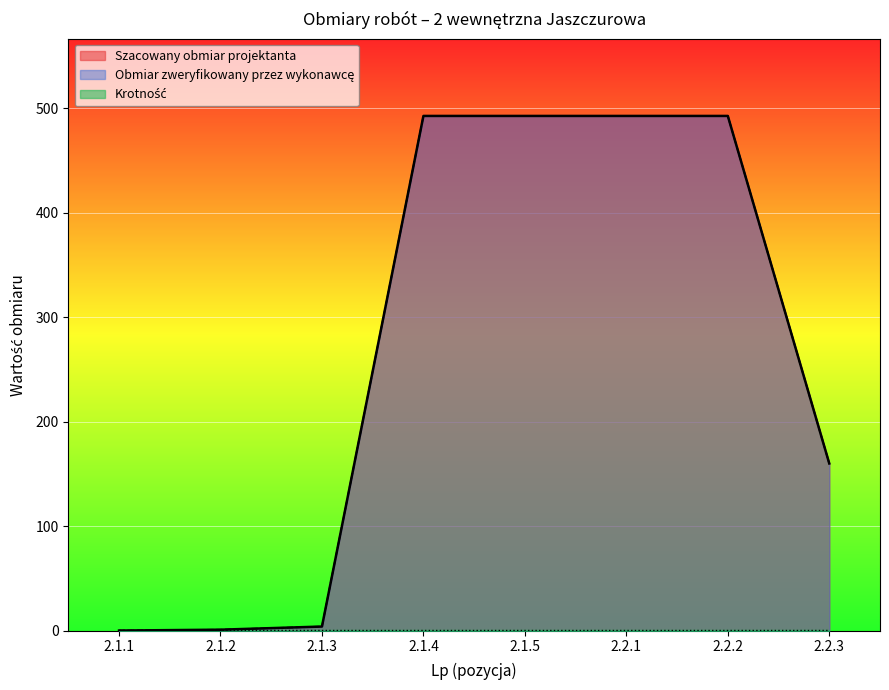

True or false: Obmiar zweryfikowany przez wykonawcę and Szacowany obmiar projektanta cross at least once.

False